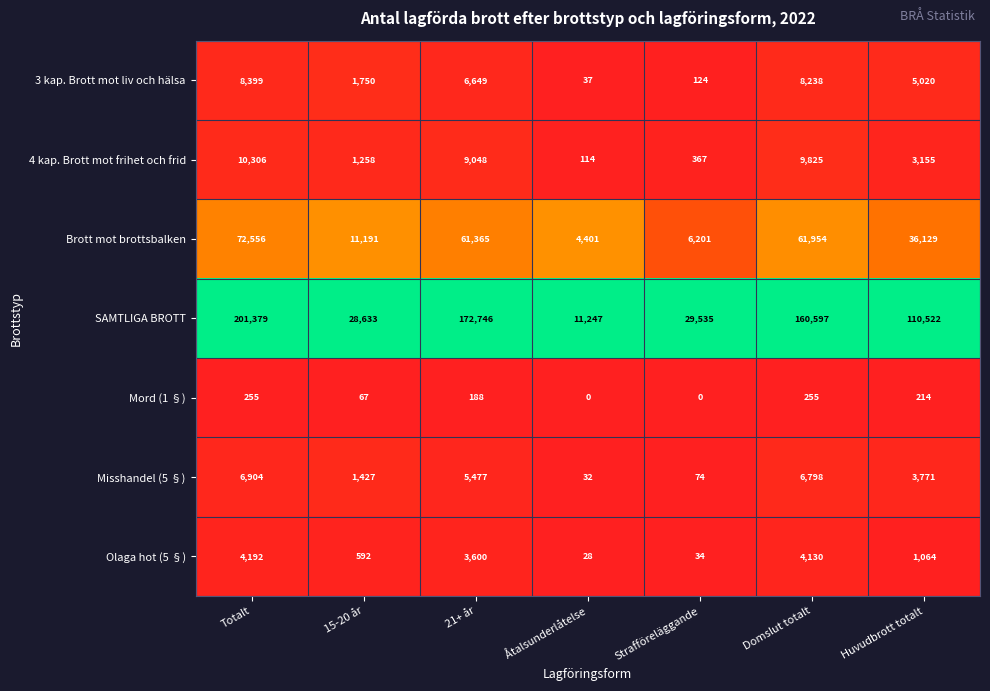

List the series in order of their peak value, highest first.

SAMTLIGA BROTT, Brott mot brottsbalken, 4 kap. Brott mot frihet och frid, 3 kap. Brott mot liv och hälsa, Misshandel (5 §), Olaga hot (5 §), Mord (1 §)